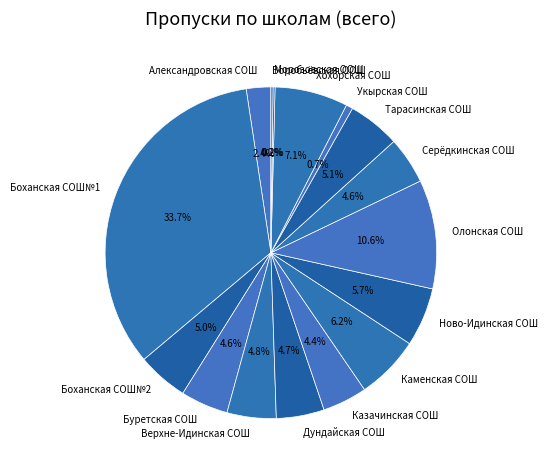

Approximately how many times larger is the value at Казачинская СОШ compared to Олонская СОШ?

0.4